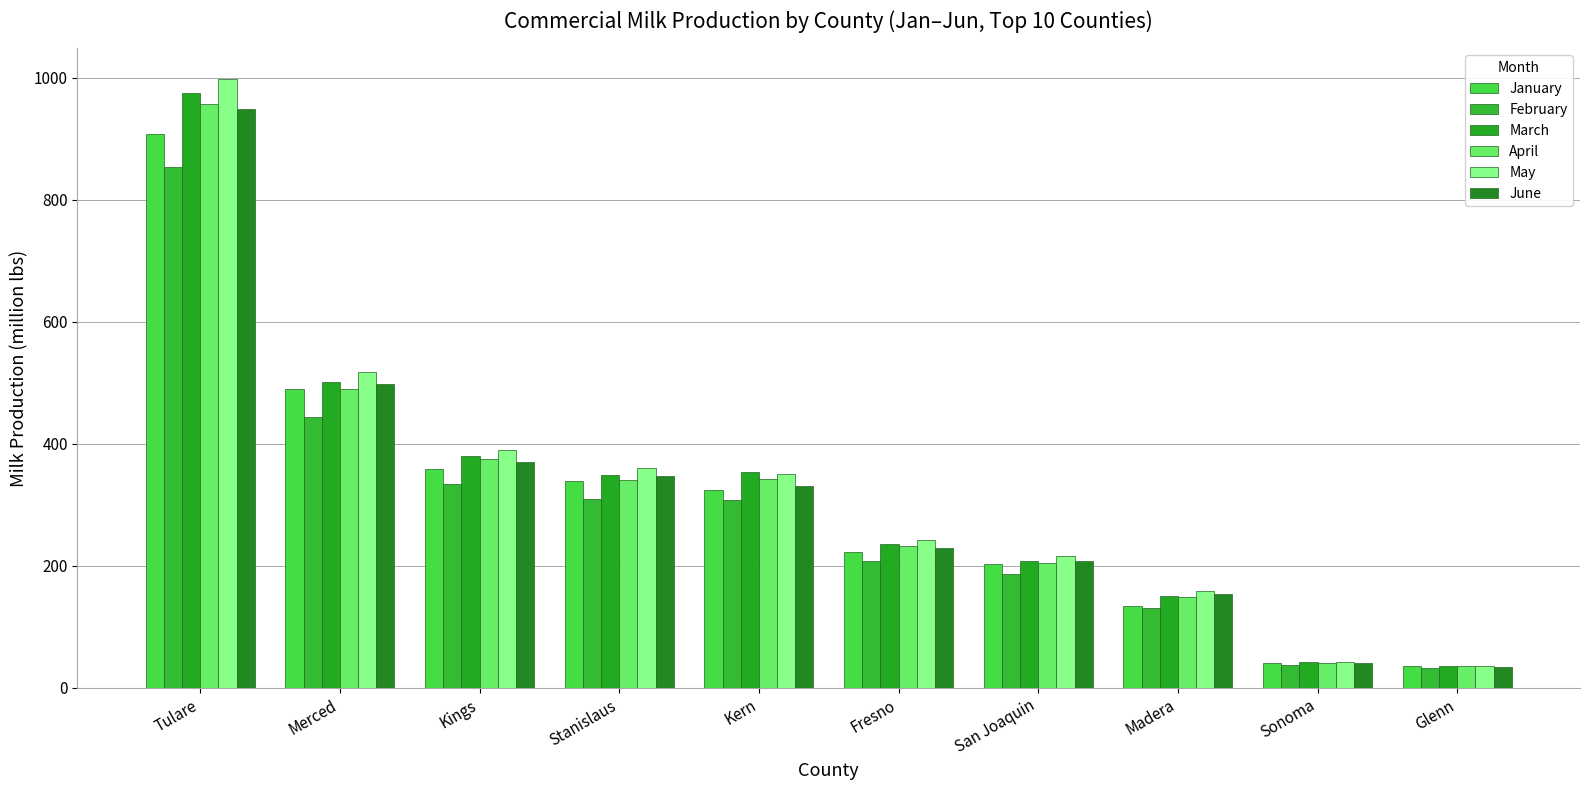

True or false: June has a value of 583.1 at Kern.

False